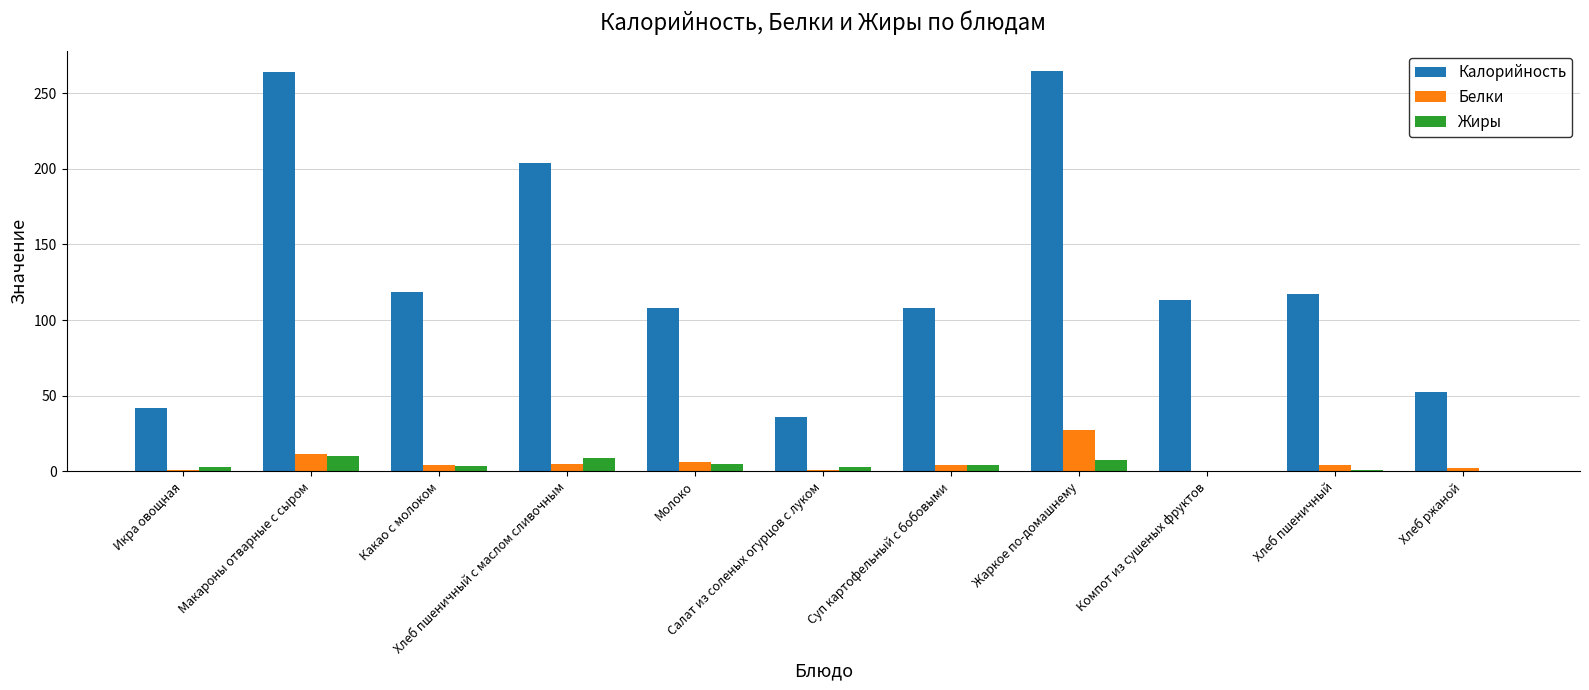

What is the greatest value displayed?

265.0